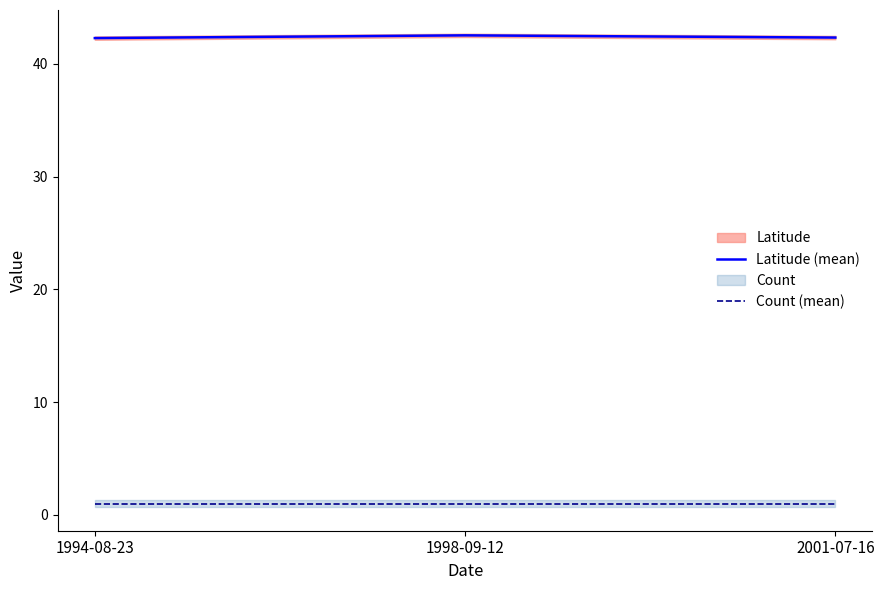

Is it true that Count (mean) equals 1.6 at 2001-07-16?

False